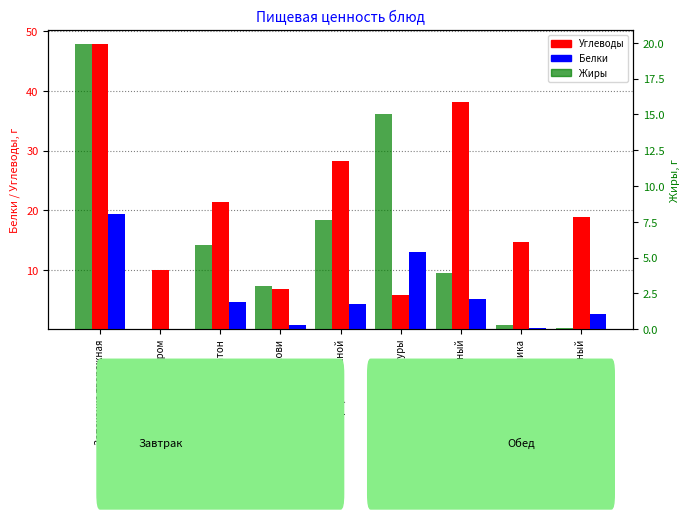

Reading right to left, what are all the values shown in this chart?

Углеводы: Хлеб пшеничный=18.8	Напиток из шиповника=14.6	Рис припущенный=38.0	Гуляшь из куры=5.8	Борщ со сметаной=28.2	Салат из моркови=6.8	Батон=21.3	Чай с сахором=9.8	Запеканка творожная=47.8
Белки: Хлеб пшеничный=2.6	Напиток из шиповника=0.2	Рис припущенный=5.1	Гуляшь из куры=12.9	Борщ со сметаной=4.3	Салат из моркови=0.7	Батон=4.5	Чай с сахором=0.1	Запеканка творожная=19.3
Жиры: Хлеб пшеничный=0.1	Напиток из шиповника=0.3	Рис припущенный=4.0	Гуляшь из куры=15.1	Борщ со сметаной=7.6	Салат из моркови=3.0	Батон=5.9	Чай с сахором=0.0	Запеканка творожная=19.9